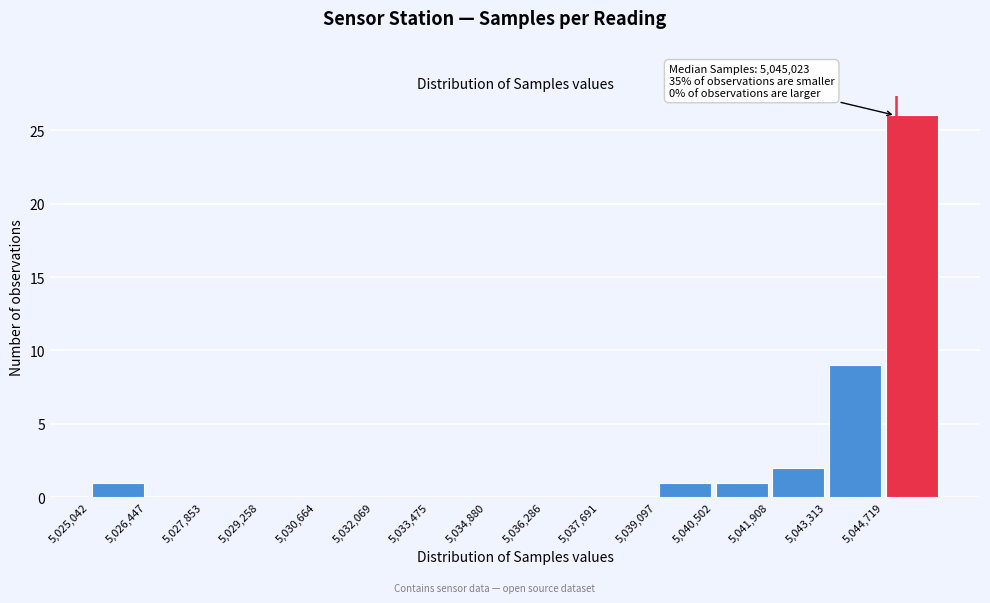

Which range on the x-axis has the tallest bar?

5044800 to 5046200